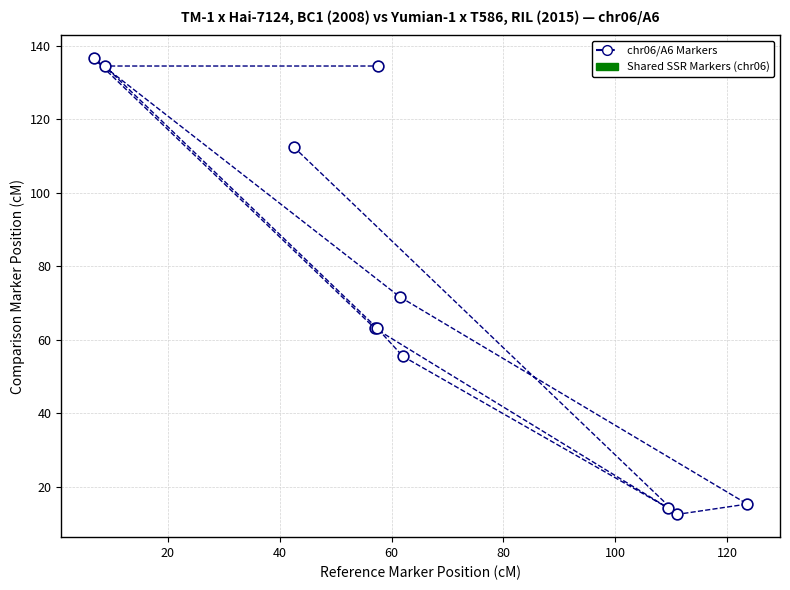

What Y value in the scatter plot is closest to 74?

71.7